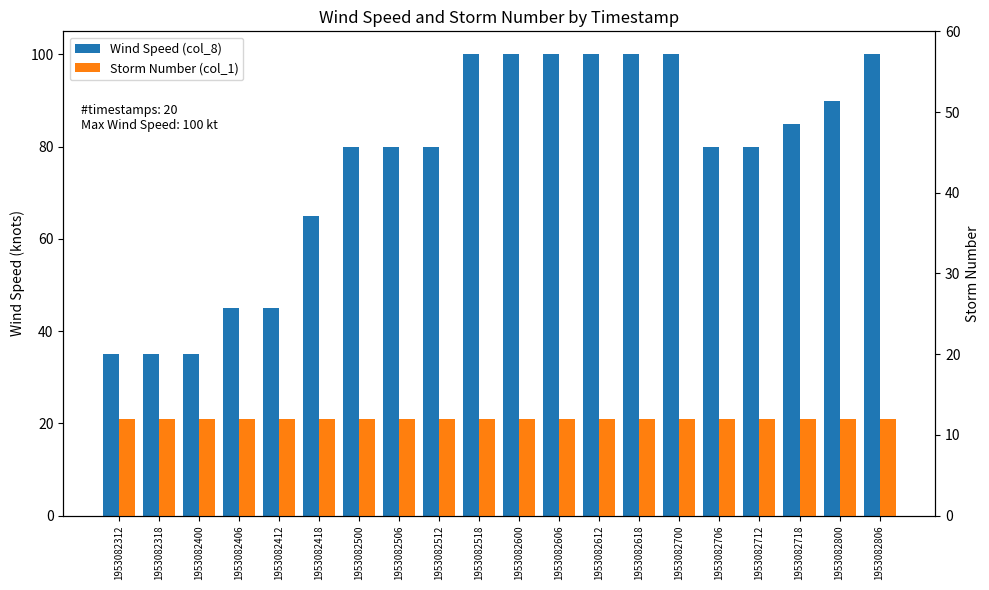

Reading left to right, what are all the values shown in this chart?

Wind Speed (col_8): 1953082312=35	1953082318=35	1953082400=35	1953082406=45	1953082412=45	1953082418=65	1953082500=80	1953082506=80	1953082512=80	1953082518=100	1953082600=100	1953082606=100	1953082612=100	1953082618=100	1953082700=100	1953082706=80	1953082712=80	1953082718=85	1953082800=90	1953082806=100
Storm Number (col_1): 1953082312=12	1953082318=12	1953082400=12	1953082406=12	1953082412=12	1953082418=12	1953082500=12	1953082506=12	1953082512=12	1953082518=12	1953082600=12	1953082606=12	1953082612=12	1953082618=12	1953082700=12	1953082706=12	1953082712=12	1953082718=12	1953082800=12	1953082806=12